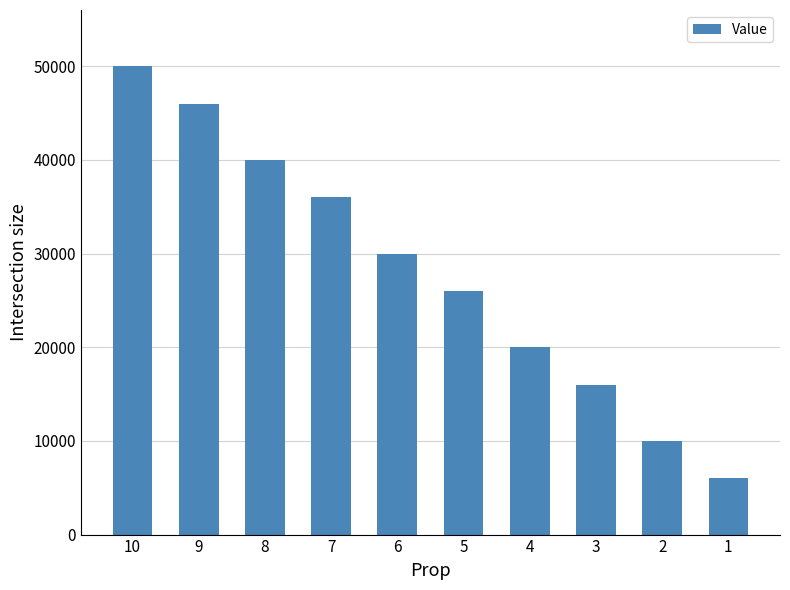

Rank the categories by value from lowest to highest.

1, 2, 3, 4, 5, 6, 7, 8, 9, 10